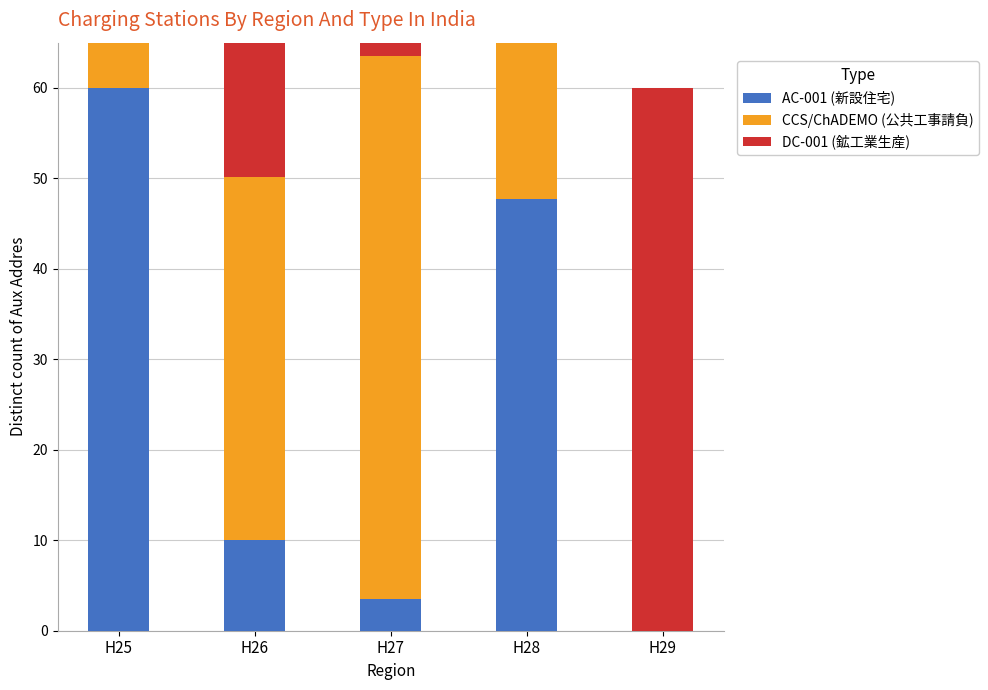

How many bars are there in total?

15